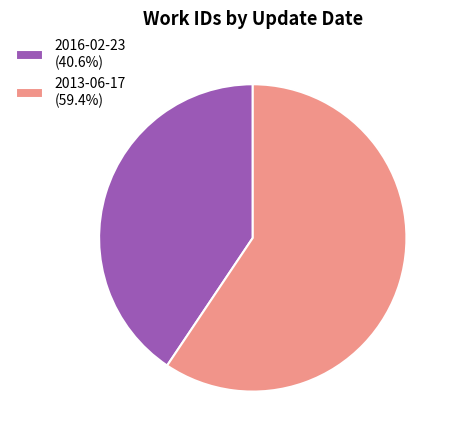

Which category has the smallest portion of the pie?

2016-02-23